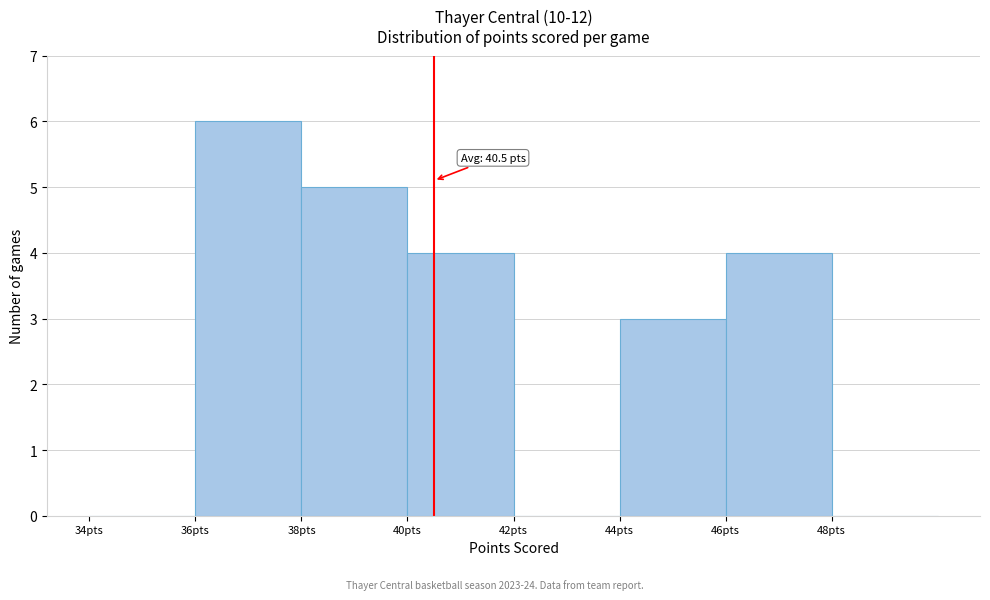

Which range on the x-axis has the tallest bar?

36 to 38